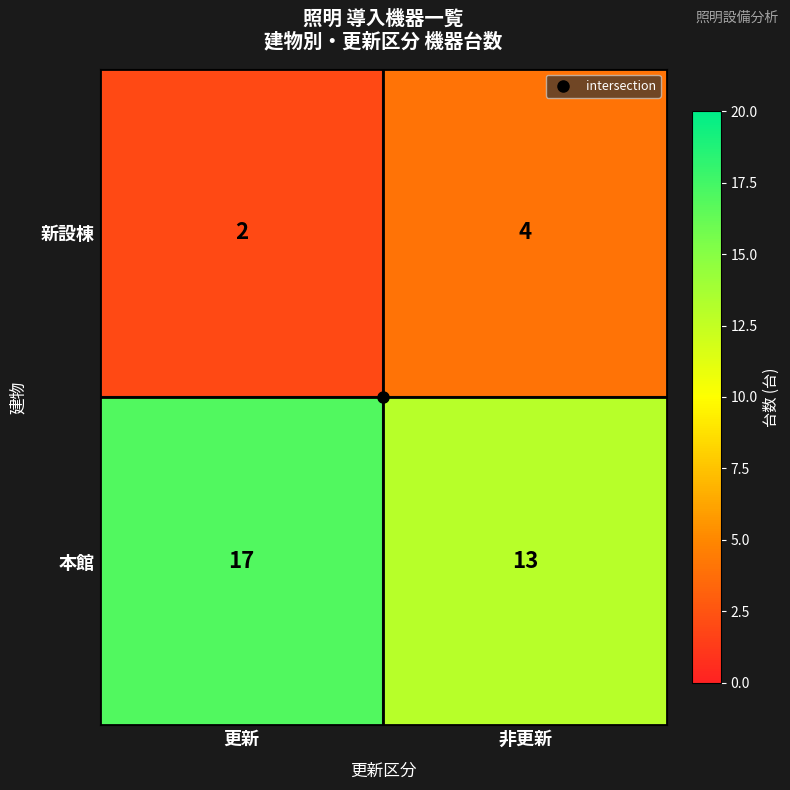

Which series has the largest total across all categories?

本館